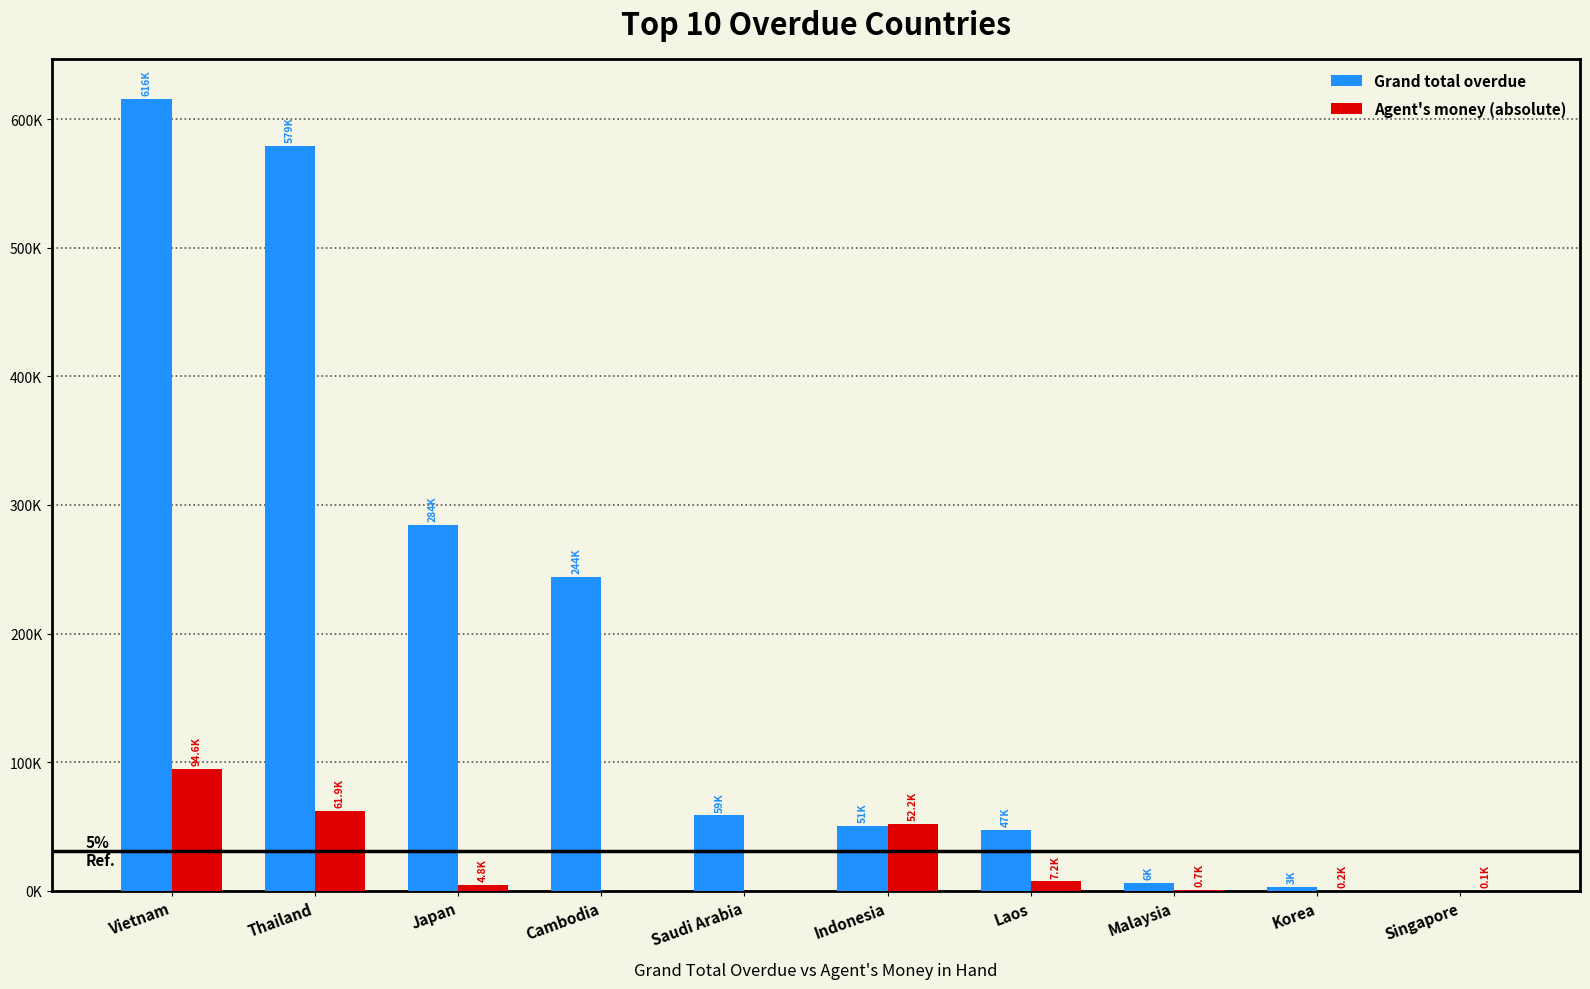

The Grand total overdue series shows 47379.0 at Laos. True or false?

True